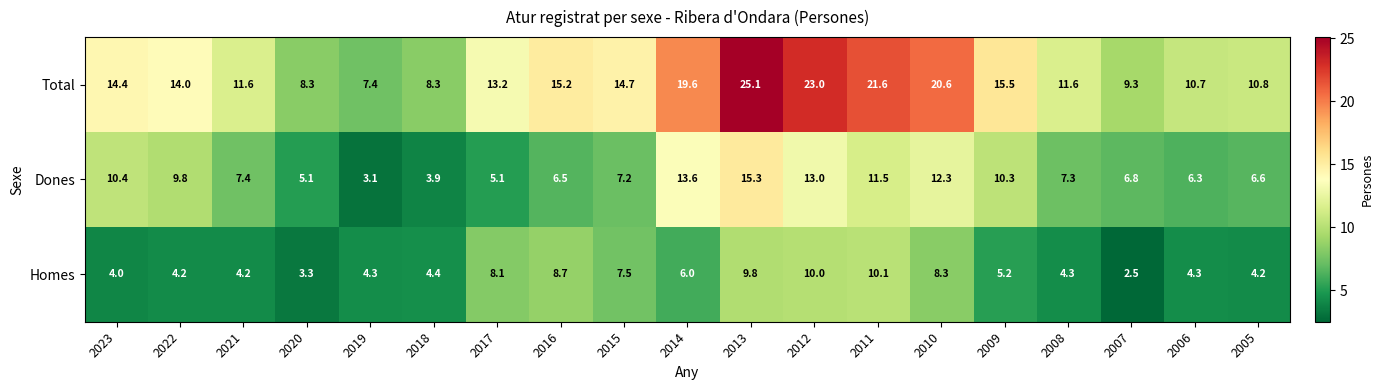

What value does the Total series have at 2022?

14.0